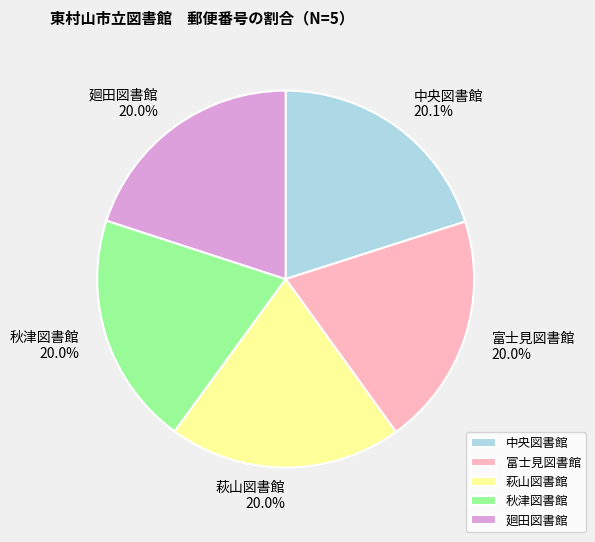

What is the ratio of the value at 廻田図書館 to the value at 富士見図書館?

1.0